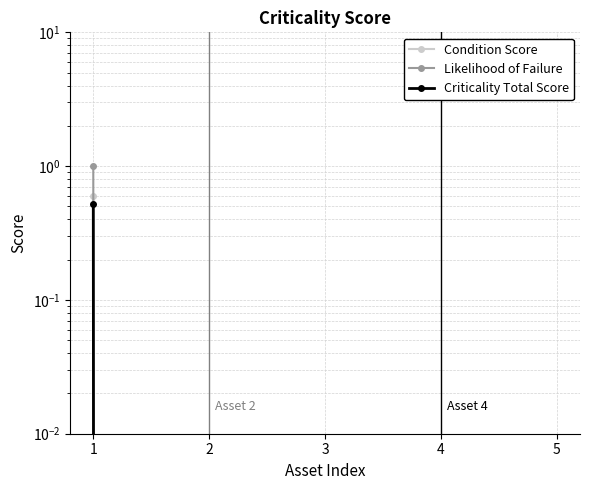

Count the number of categories in the chart.

5